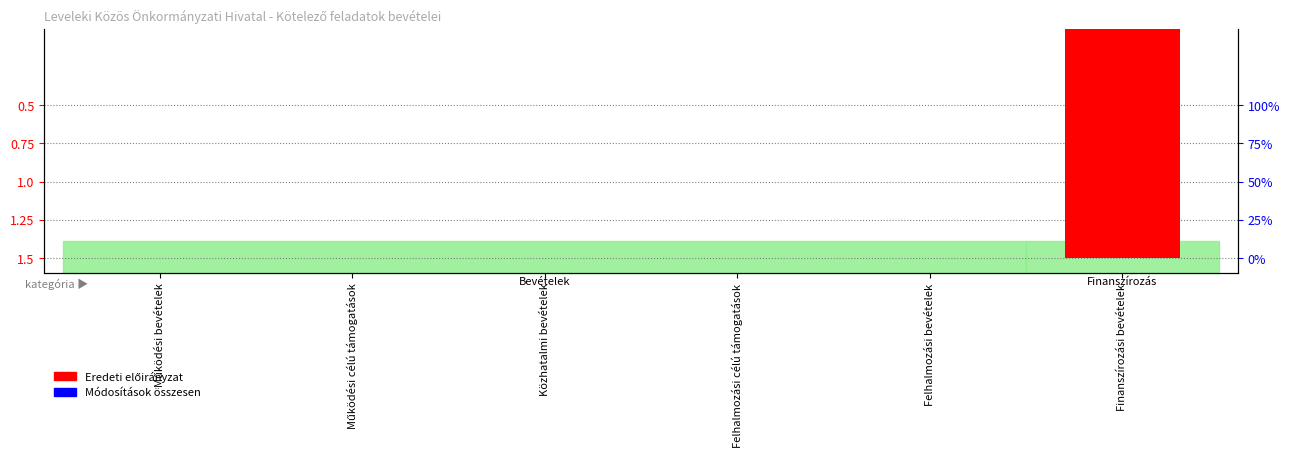

At which label is Módosítások összesen closest to 0?

Közhatalmi bevételek